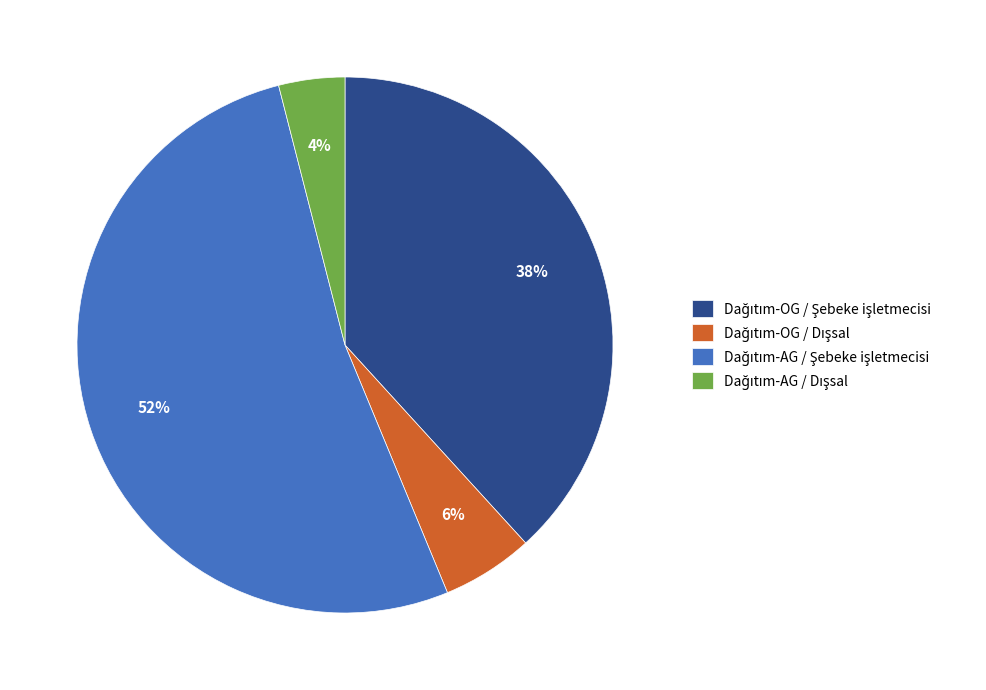

To the nearest percent, what is the average slice percentage?

25%